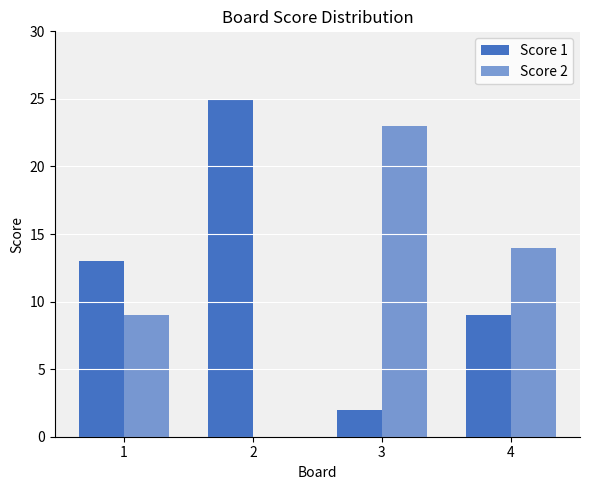

How many groups of bars are there?

4